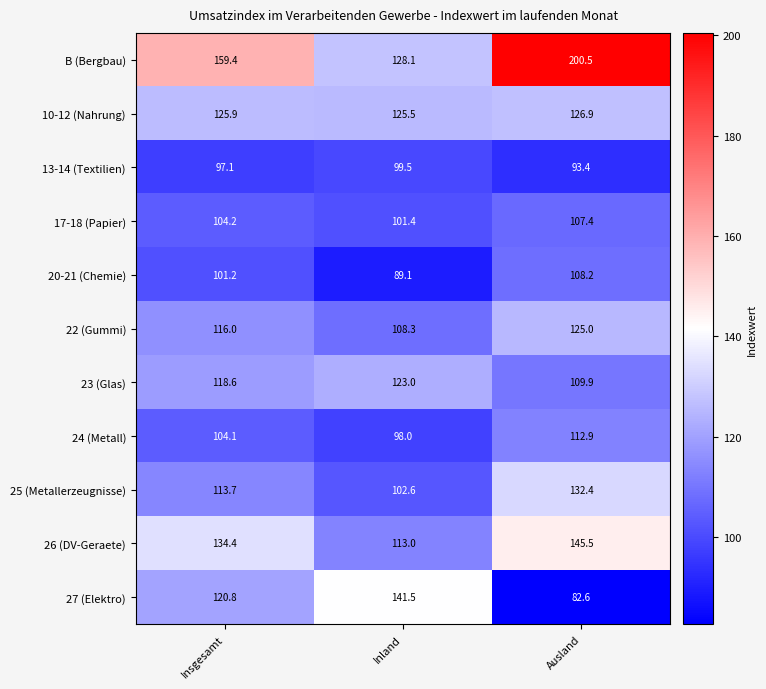

At which label does 10-12 (Nahrung) reach its minimum?

Inland